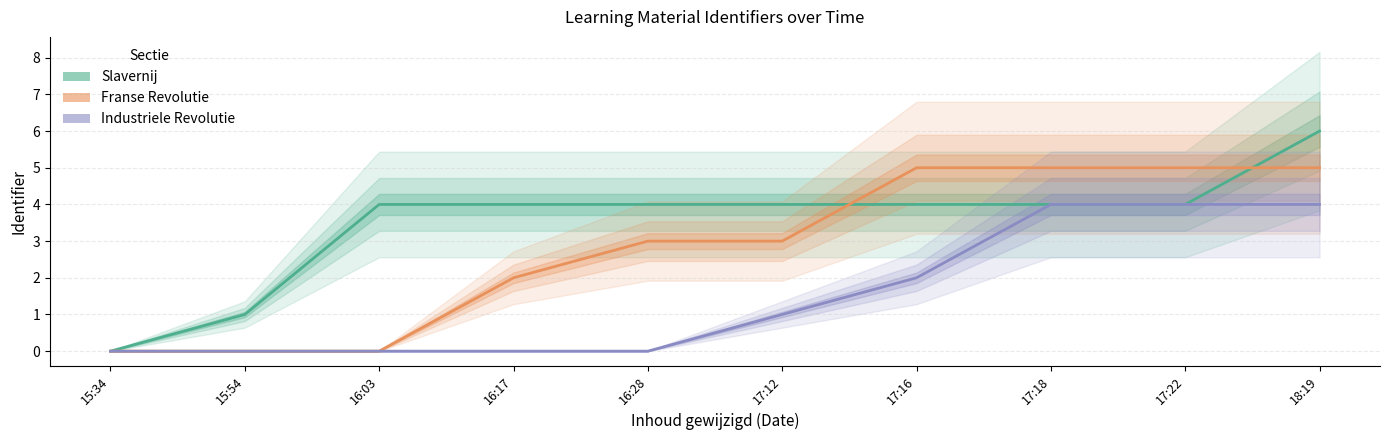

What is the difference between the maximum and second lowest values in the Franse Revolutie series?

5